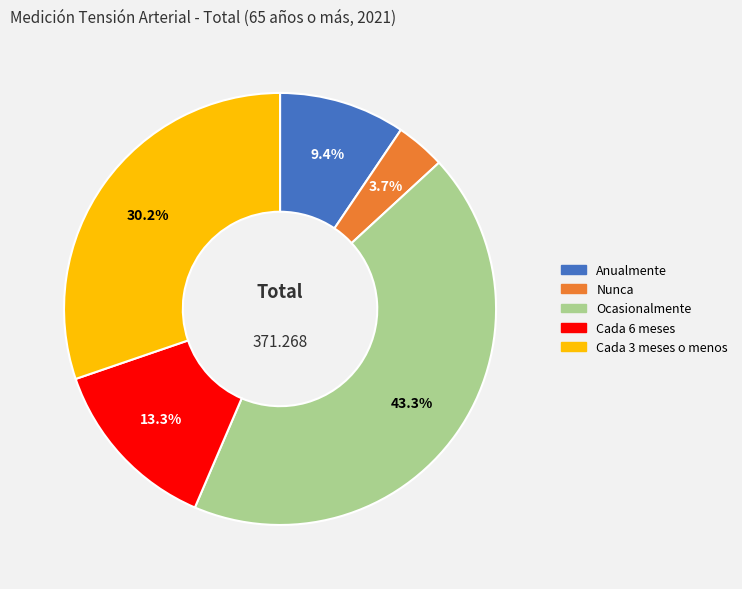

To the nearest percent, what portion does Nunca represent?

4%